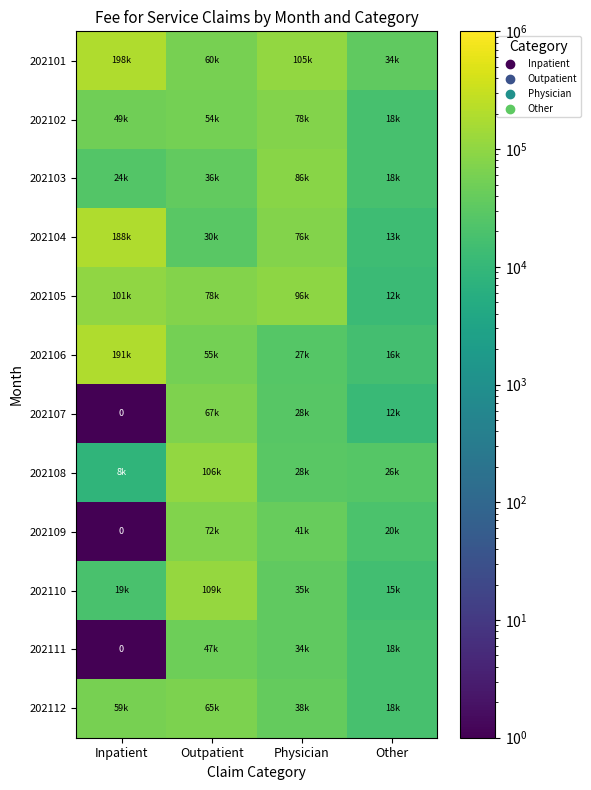

How many data points in 202111 are less than 34083?

2